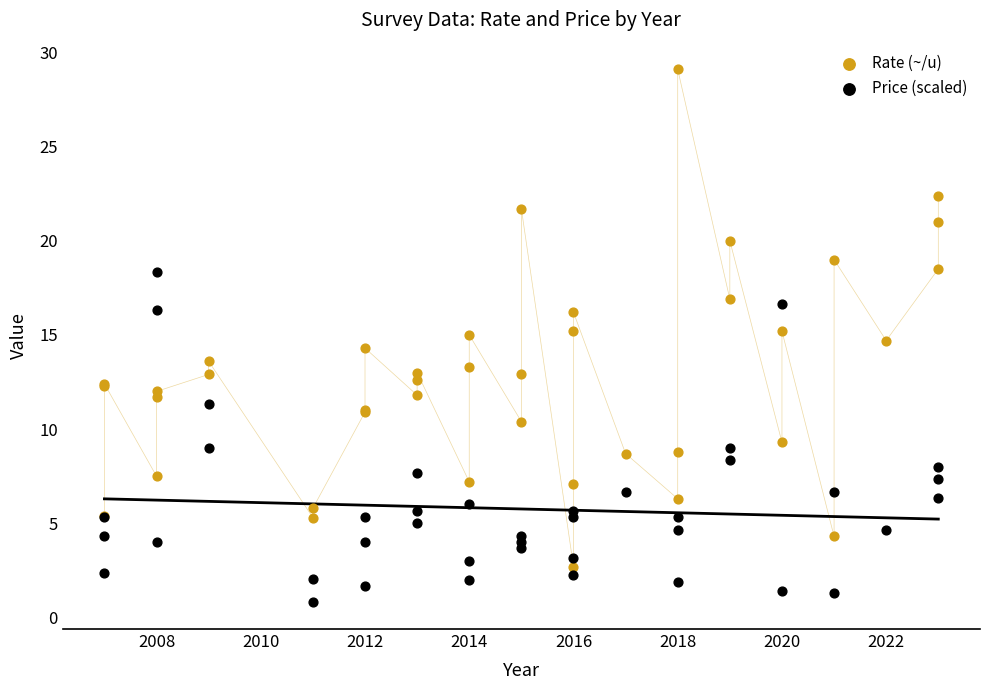

What are all the series names shown in the legend?

Rate (~/u), Price (scaled)